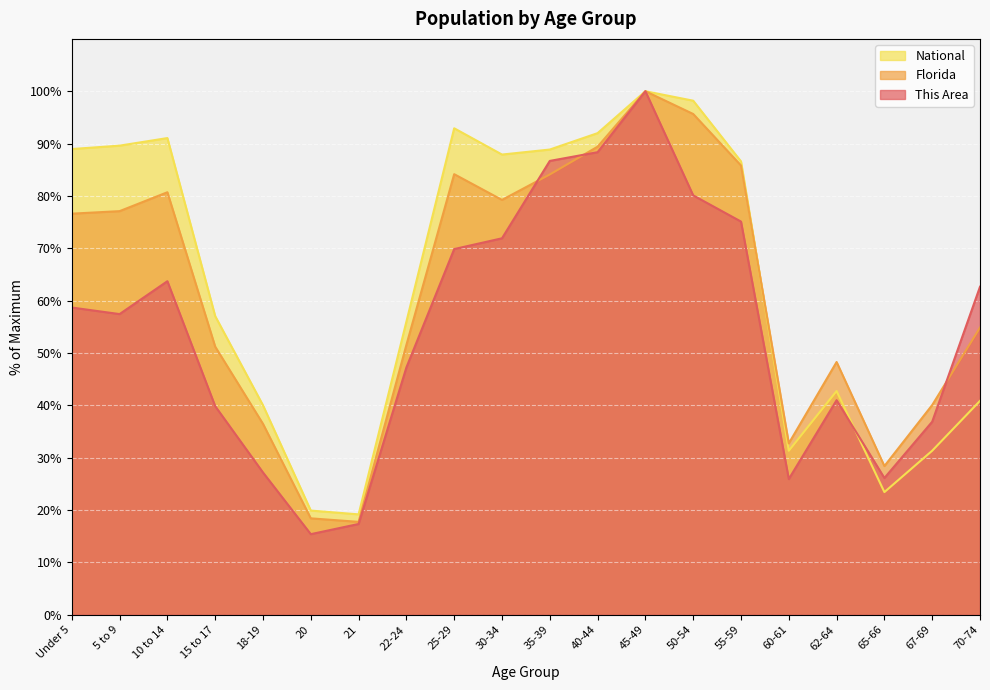

What is the minimum value for Florida?

17.7